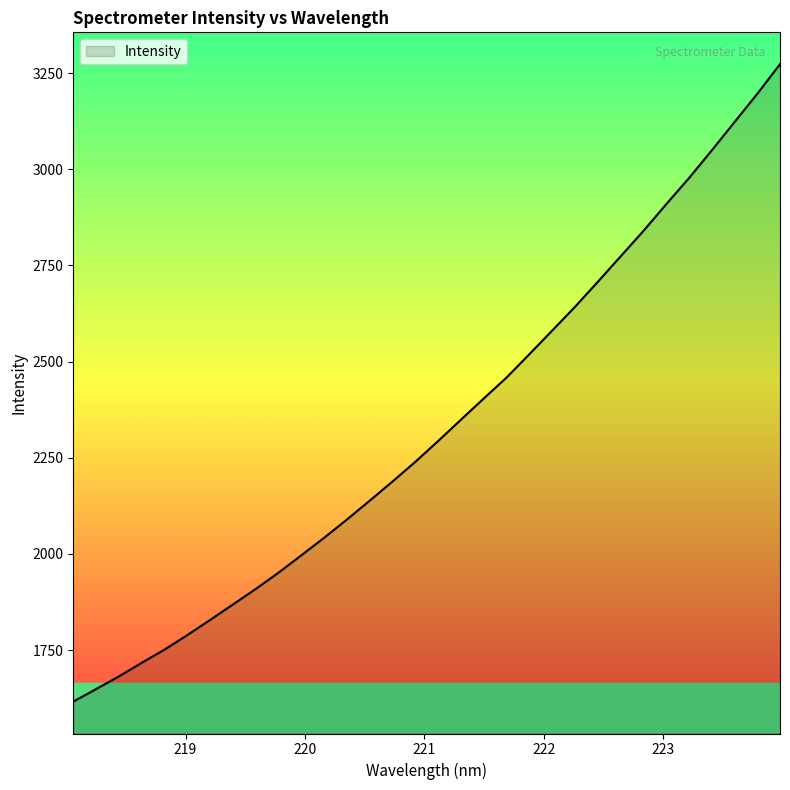

How many series are shown in this chart?

1